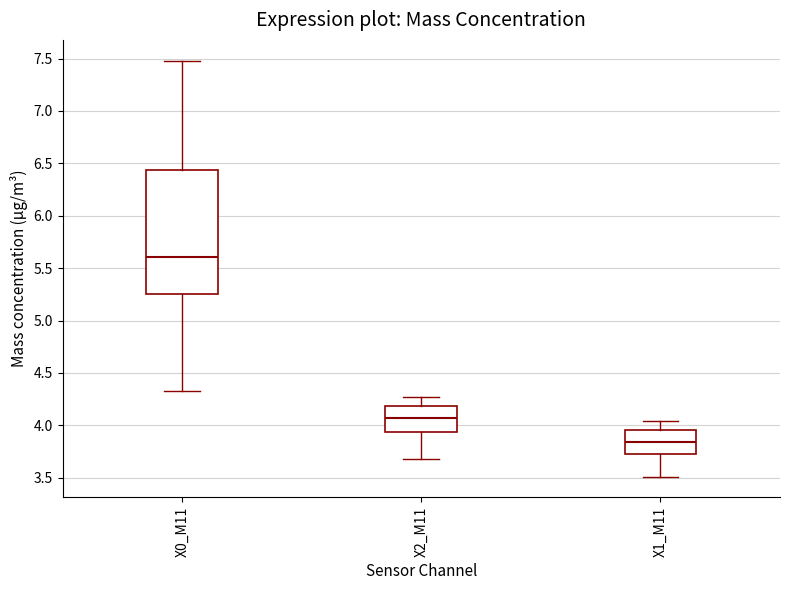

Which box's median line is the lowest?

X1_M11